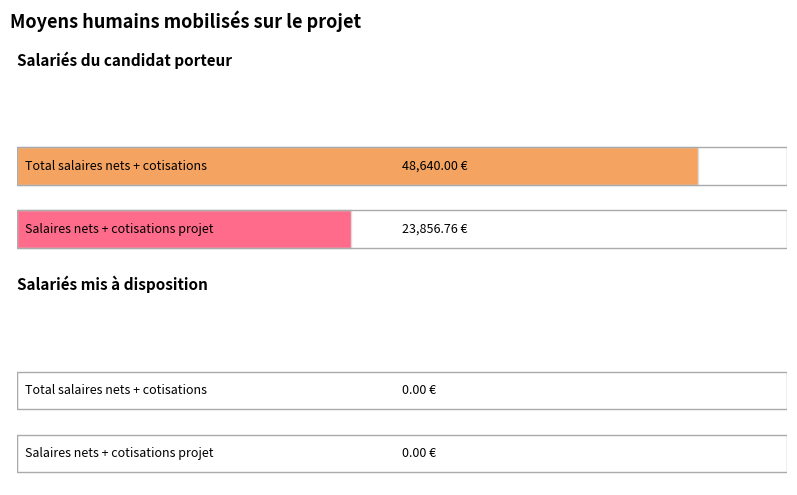

Reading right to left, what are all the values shown in this chart?

Total salaires nets (porteur): 23856.8	48640.0
Total salaires mis a disposition: 0.0	0.0